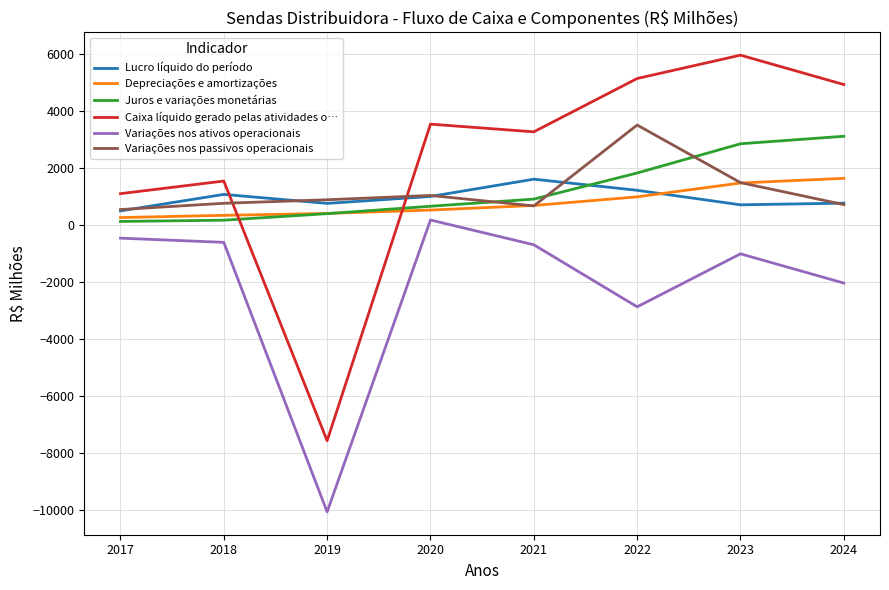

Which series ends up on top after the final intersection of Juros e variações monetárias and Variações nos passivos operacionais?

Juros e variações monetárias